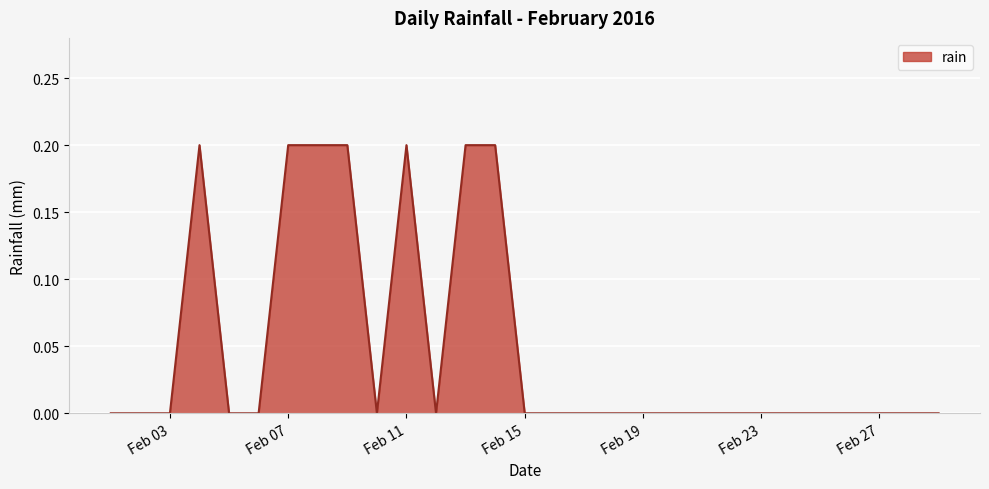

Does the chart display data point markers on the line(s)?

No